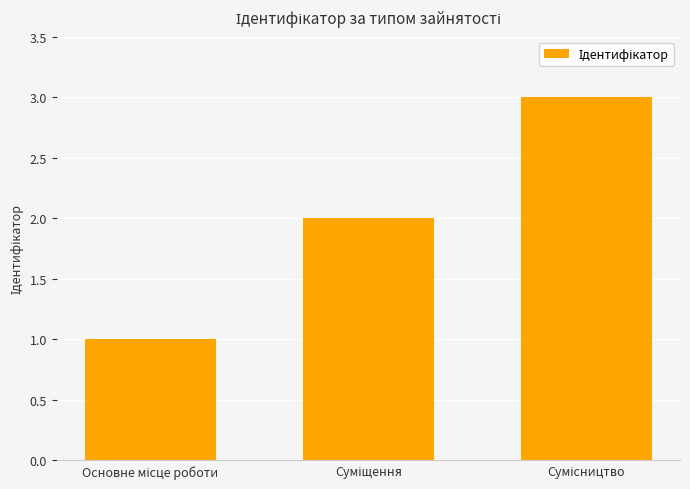

What is the maximum value shown in the chart?

3